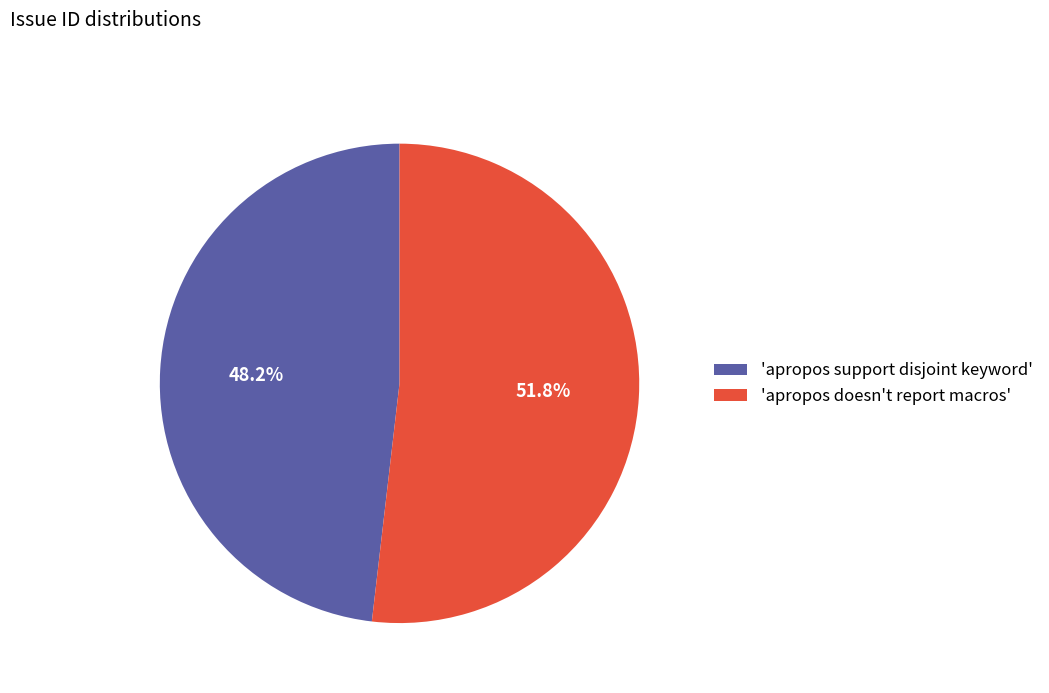

How many slices are in this pie chart?

2